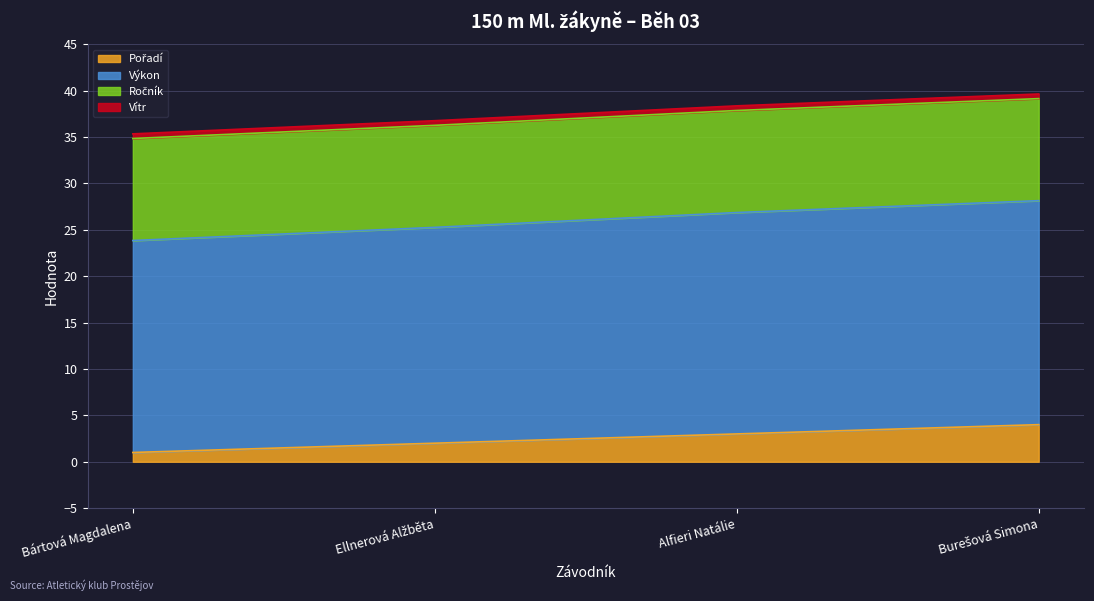

What is the difference between the second highest and second lowest values in the Pořadí series?

1.0